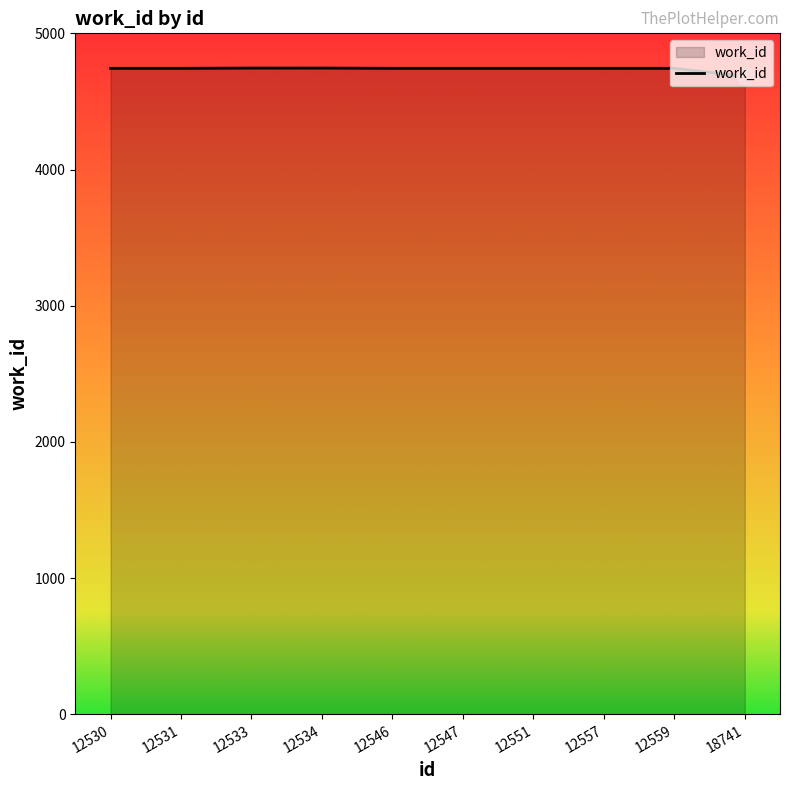

What is the minimum value shown in the chart?

4685